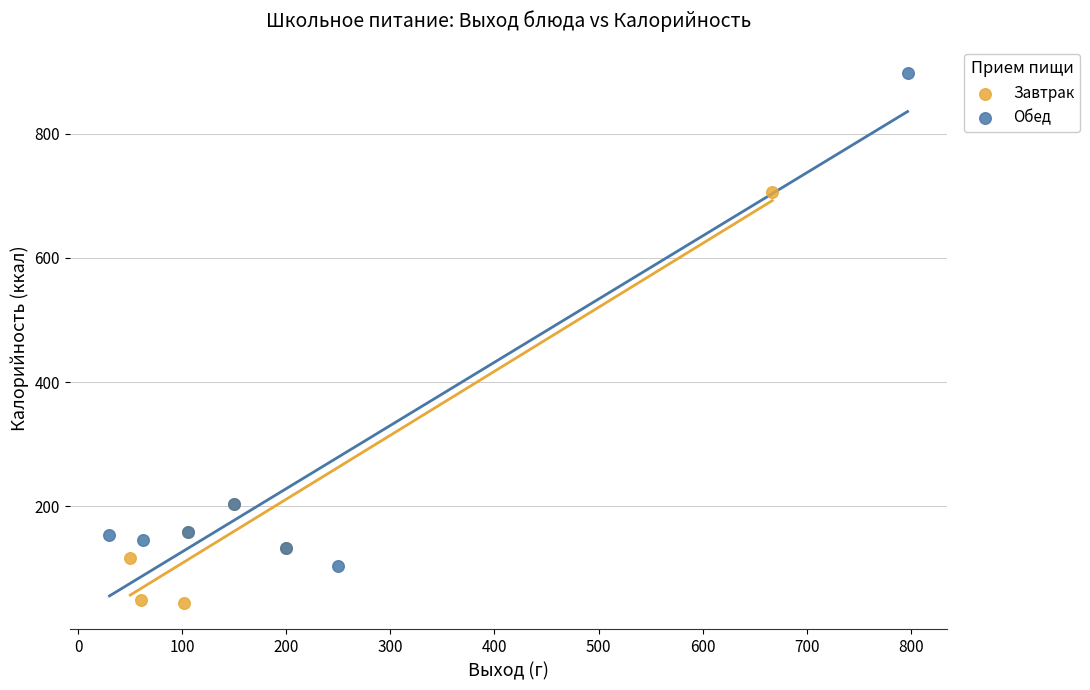

What are all the series names shown in the legend?

Завтрак, Обед